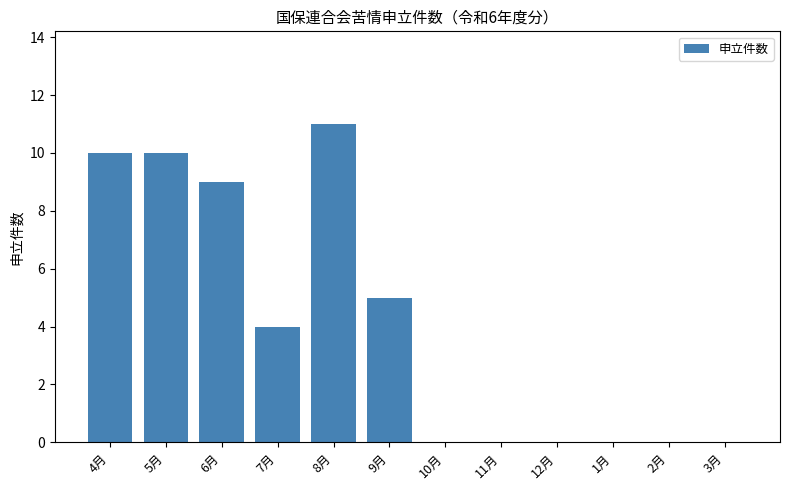

Reading right to left, extract all data points from this chart.

3月=0	2月=0	1月=0	12月=0	11月=0	10月=0	9月=5	8月=11	7月=4	6月=9	5月=10	4月=10